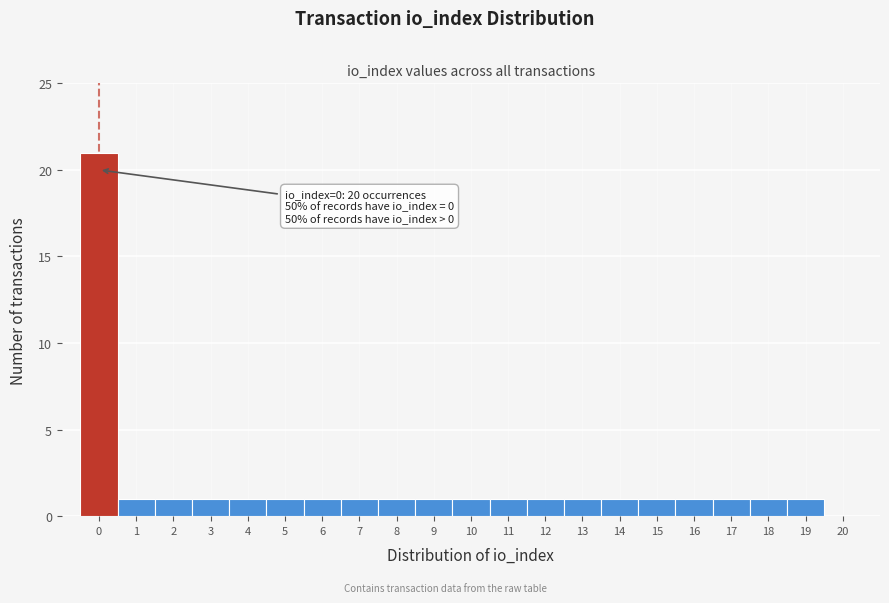

Over which range of the x-axis is the bar tallest?

-0.5 to 0.5